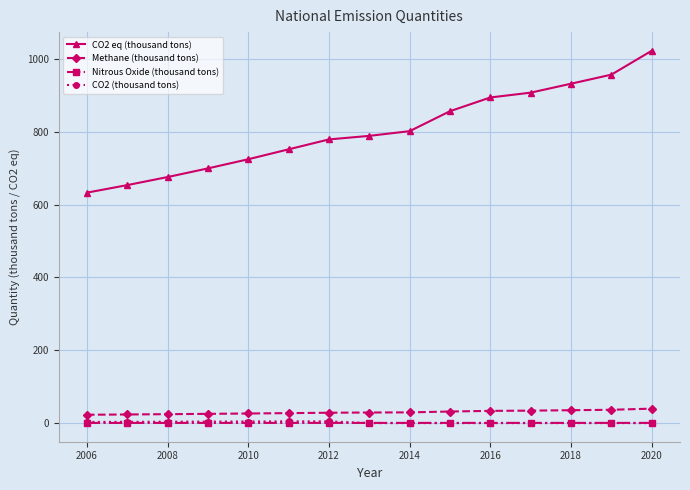

True or false: CO2 eq (thousand tons) and CO2 (thousand tons) intersect in this chart.

False